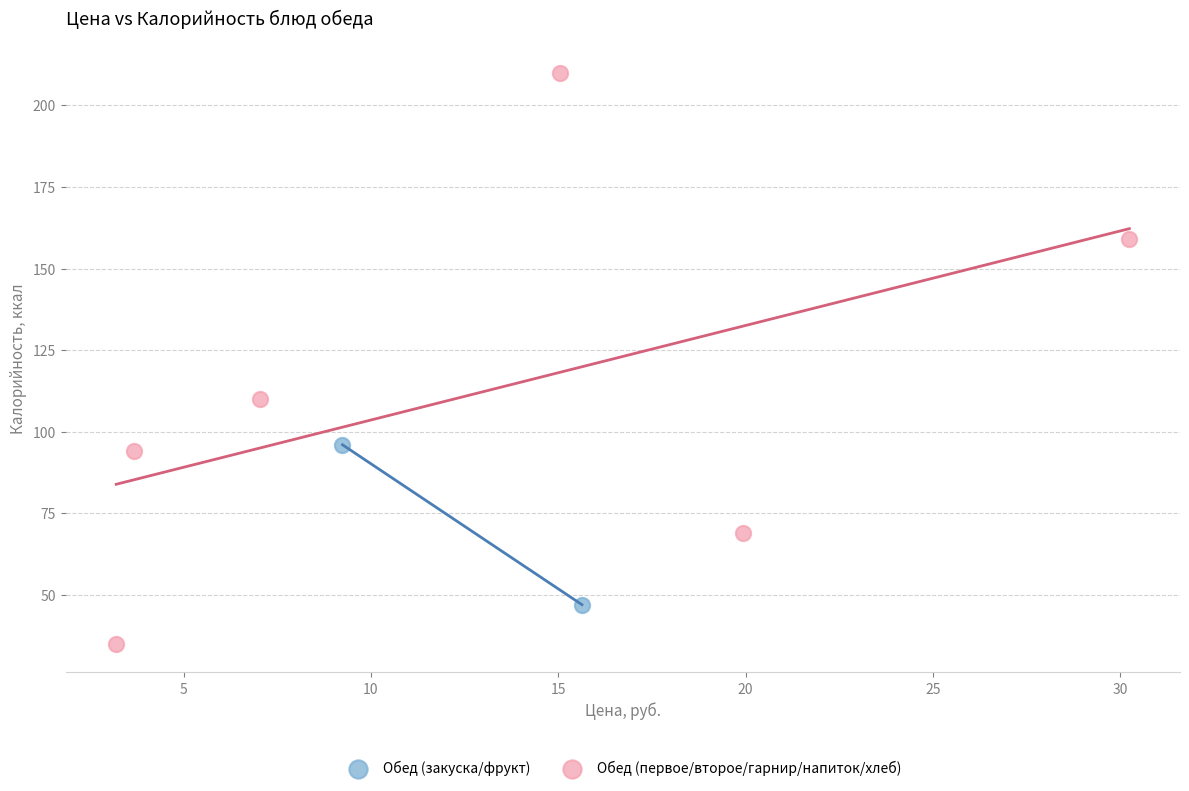

Which series contains the highest Y value?

Обед (первое/второе/гарнир/напиток/хлеб)